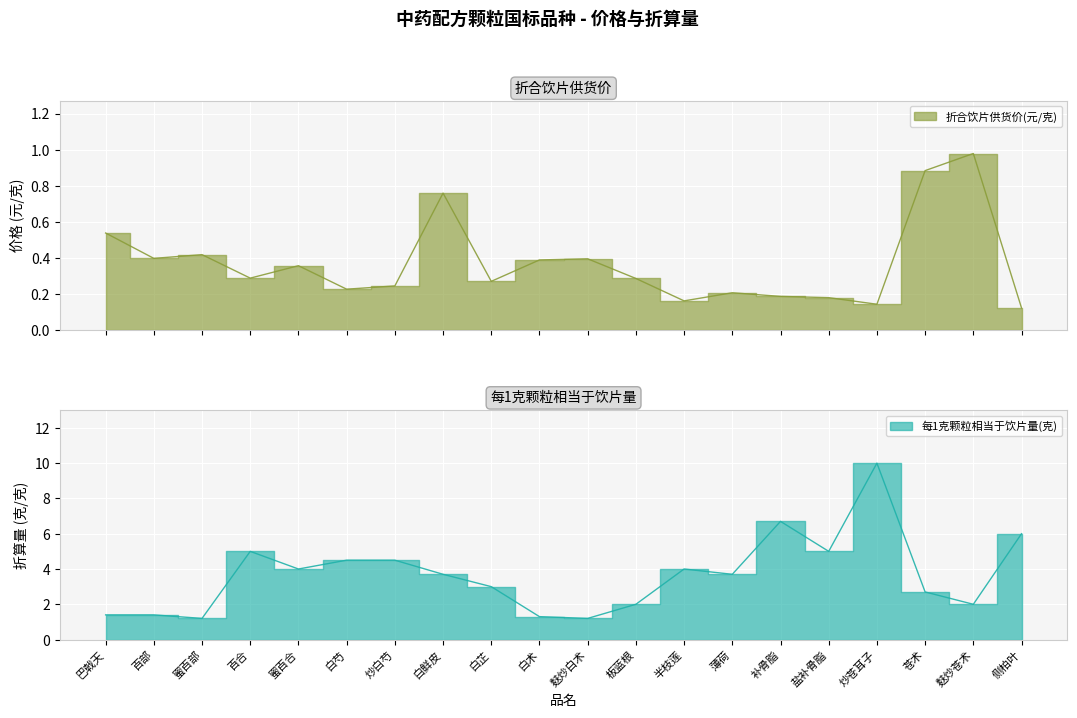

True or false: 每1克颗粒相当于饮片量(克) and 折合饮片供货价(元/克) cross at least once.

False